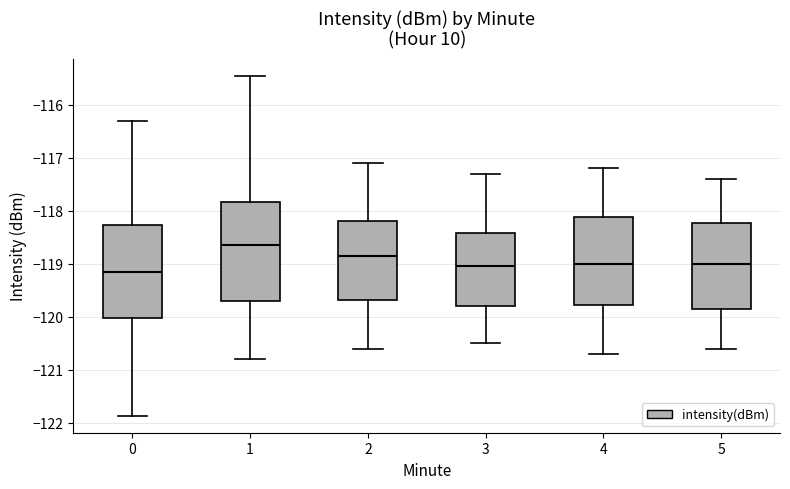

Which box's median line is the lowest?

0